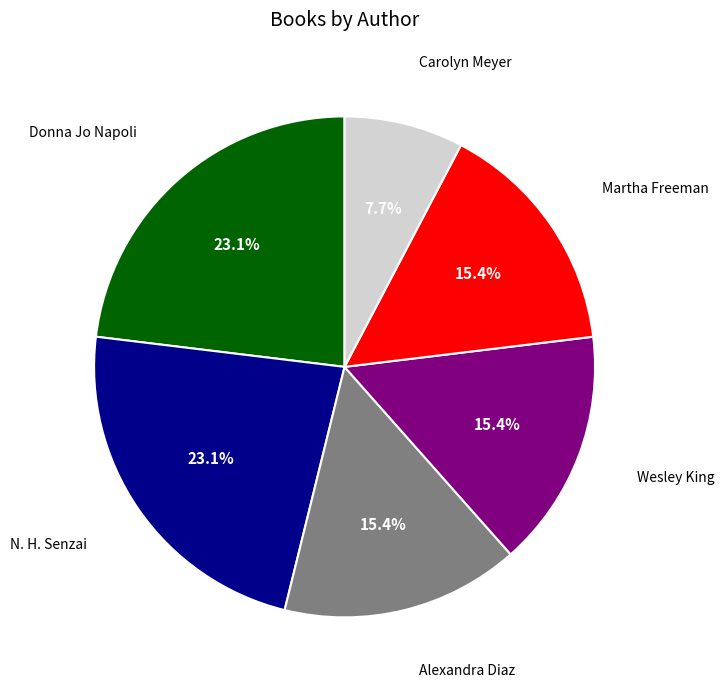

Is there any slice that represents more than half of the pie?

No